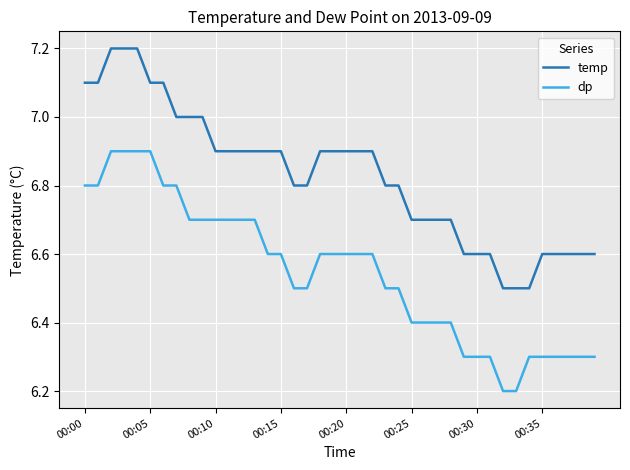

True or false: dp and temp cross at least once.

False